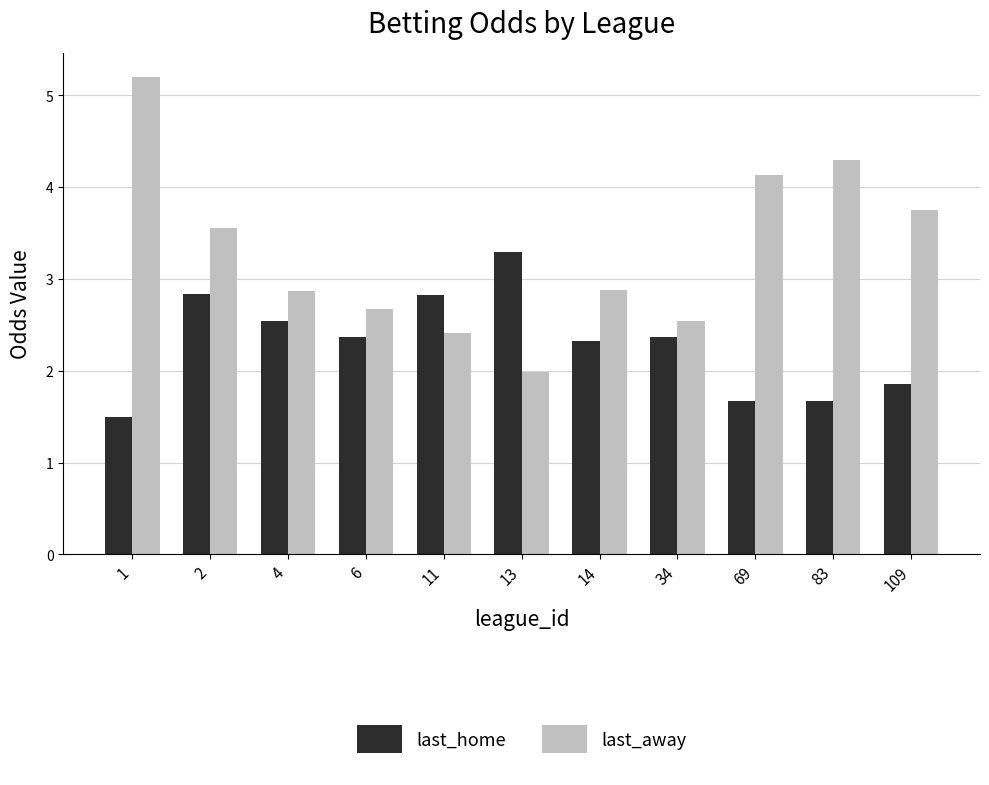

What is the minimum value for last_away?

2.0